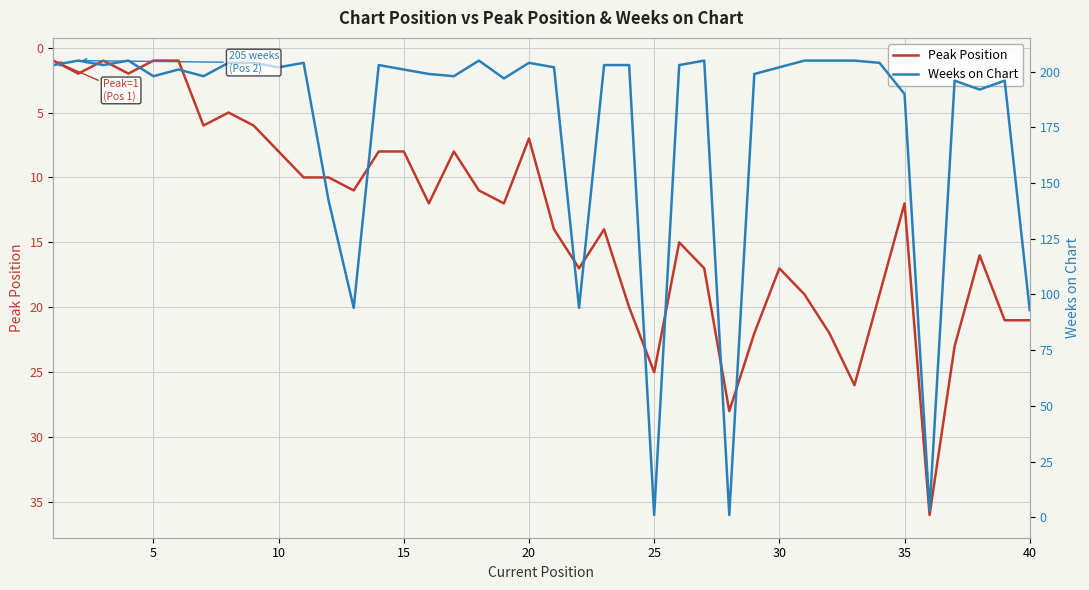

Which series has the widest spread of values?

Weeks on Chart